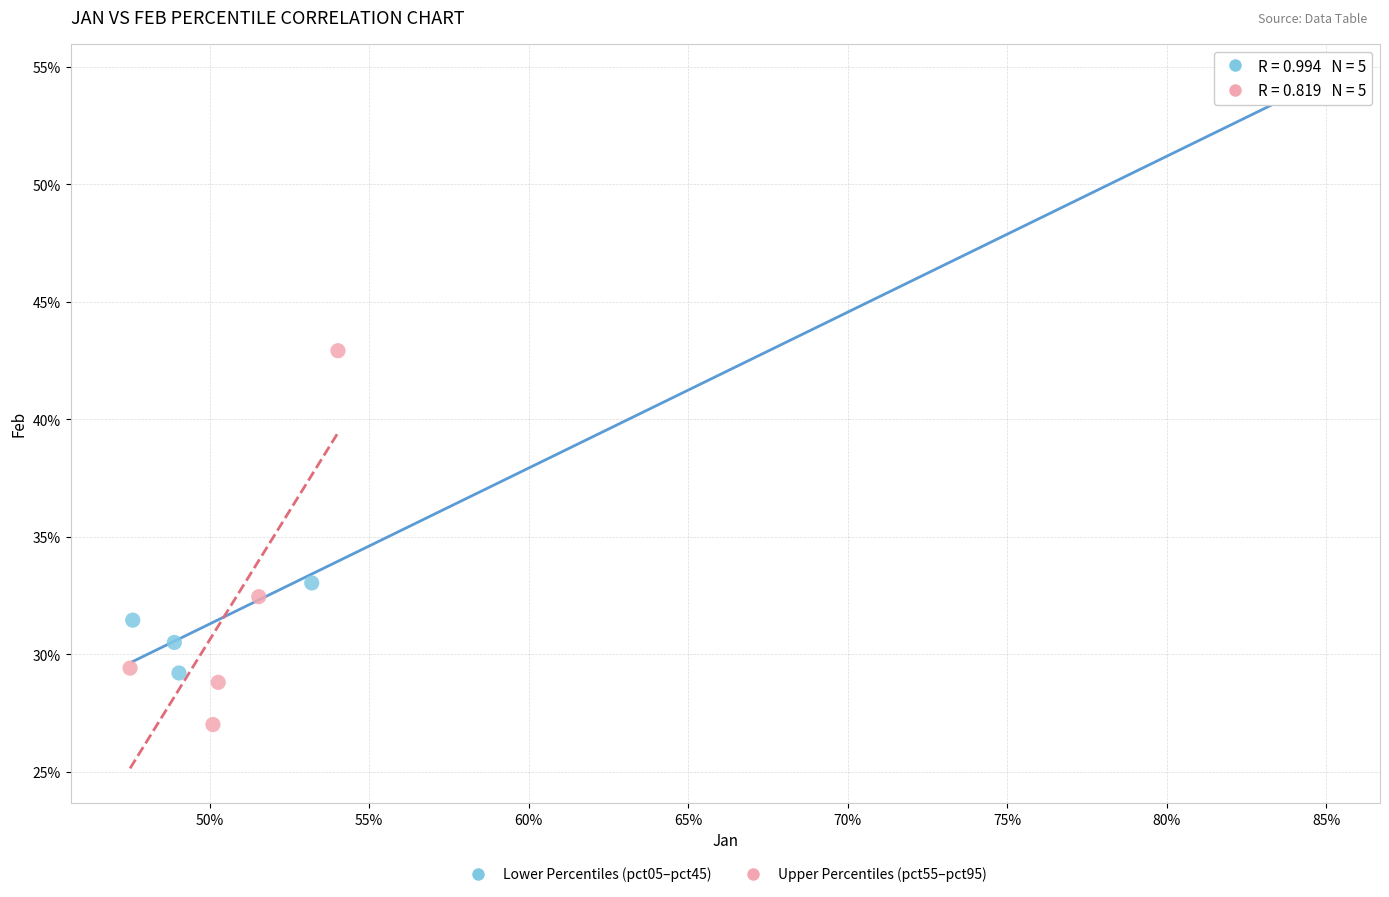

What are all the series names shown in the legend?

Lower Percentiles (pct05–pct45), Upper Percentiles (pct55–pct95)